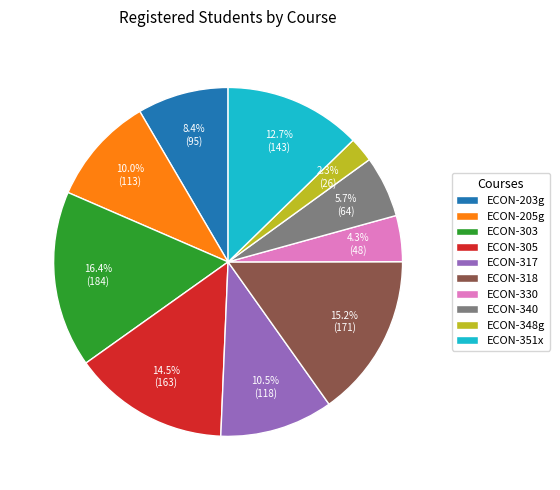

Does any single category account for the majority?

No